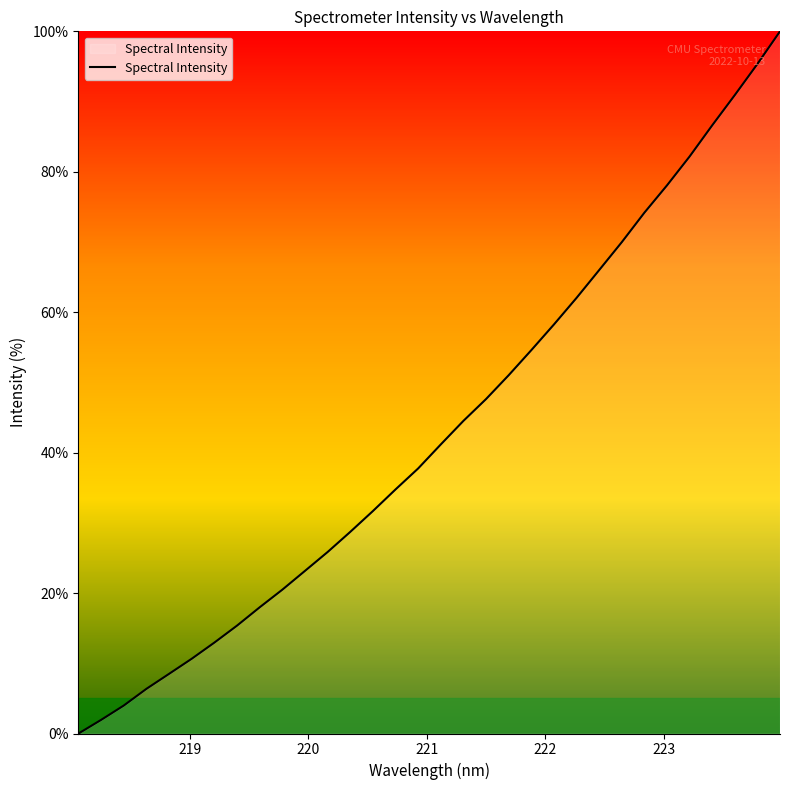

What is the difference between the maximum and minimum values?

100.0